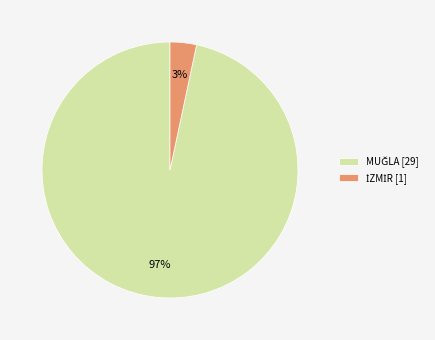

How many slices are in this pie chart?

2